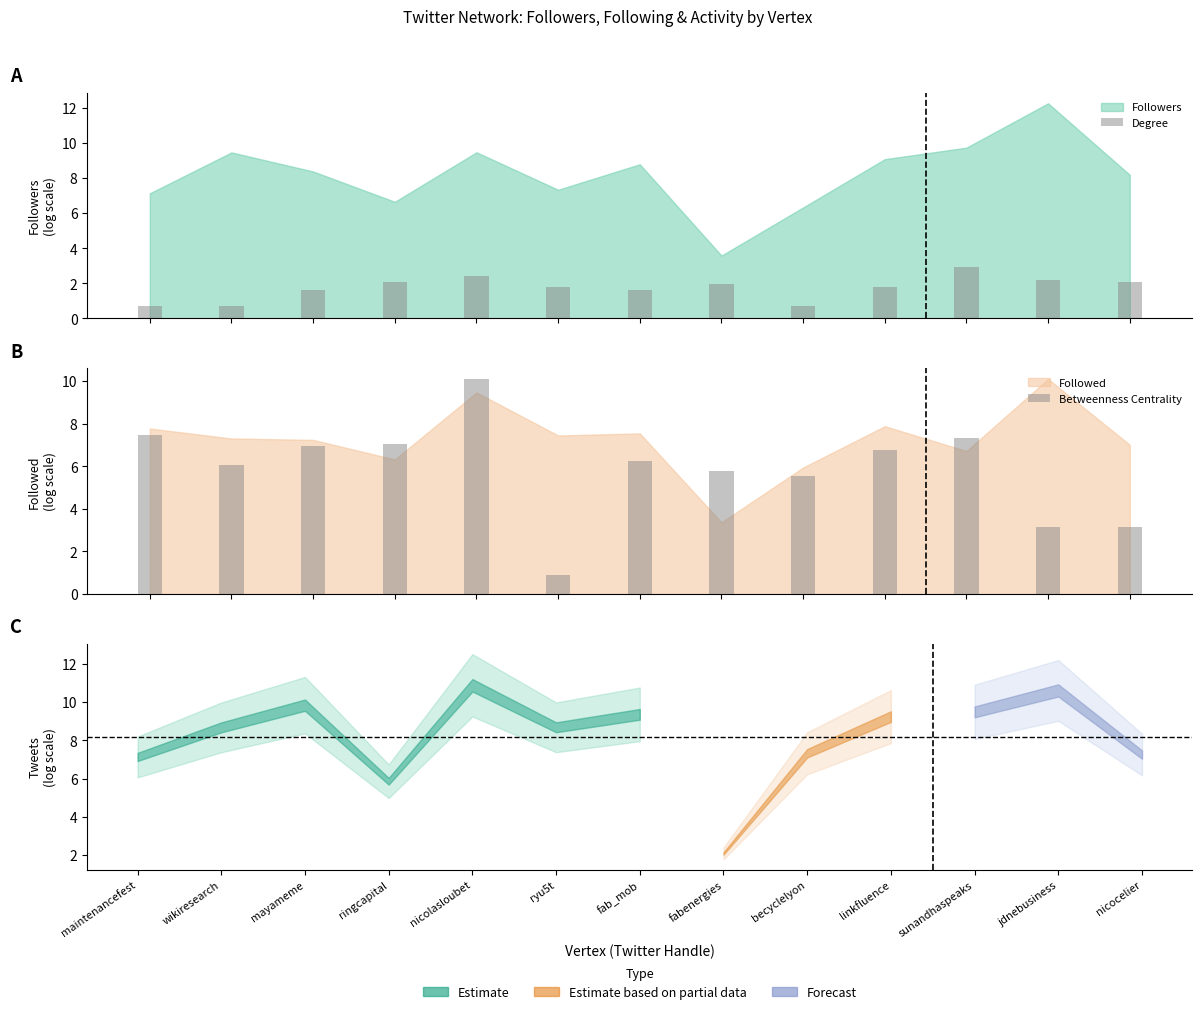

What is the label of the 2nd bar from the left?

wikiresearch